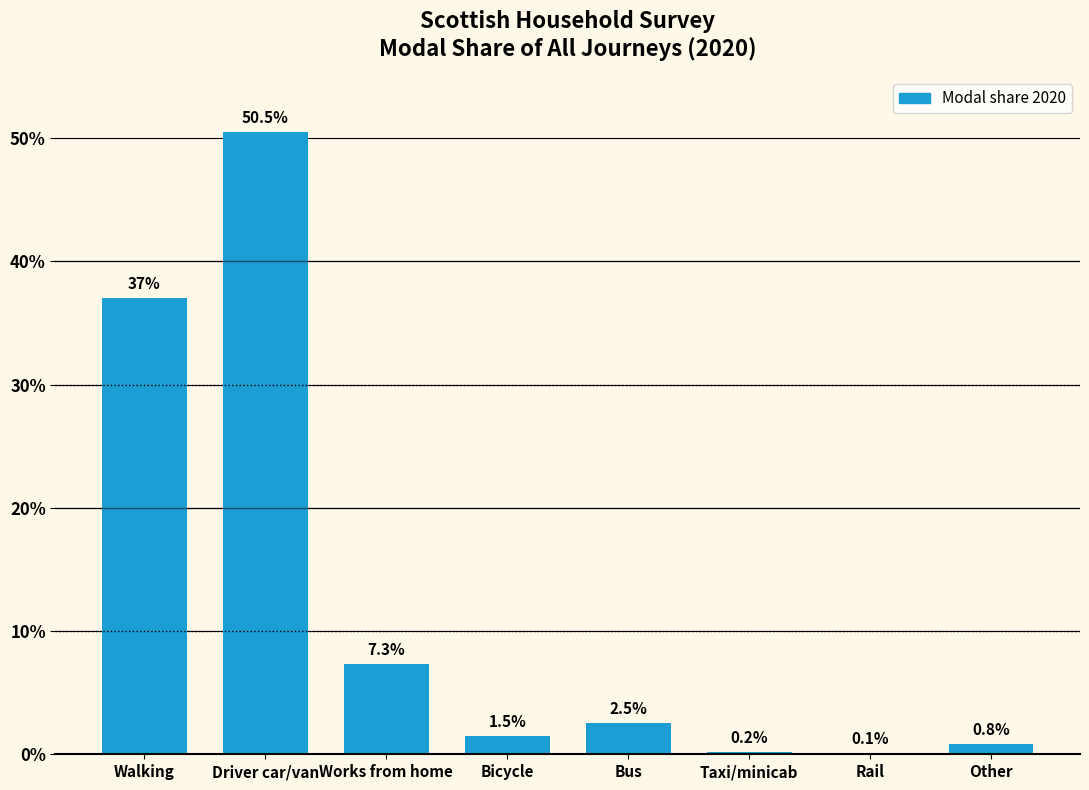

Reading right to left, extract all data points from this chart.

Other=0.8	Rail=0.1	Taxi/minicab=0.2	Bus=2.5	Bicycle=1.5	Works from home=7.3	Driver car/van=50.5	Walking=37.0